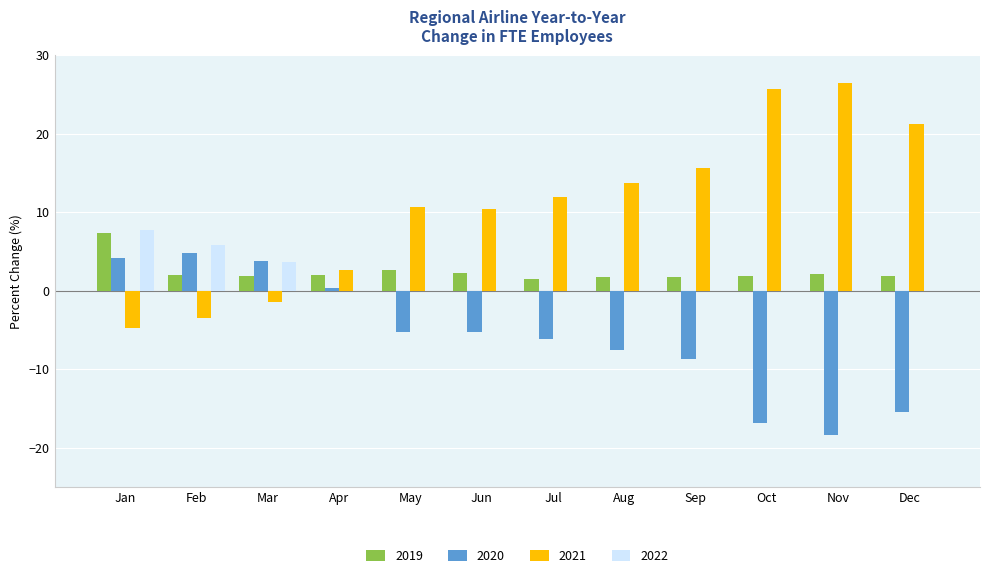

Which series has the largest total across all categories?

2021